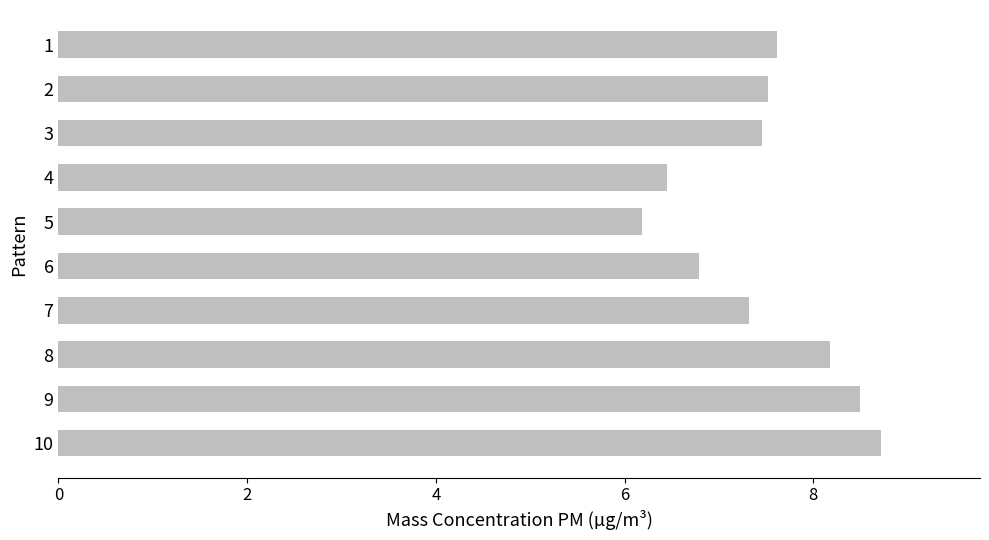

How many bars are there in total?

10